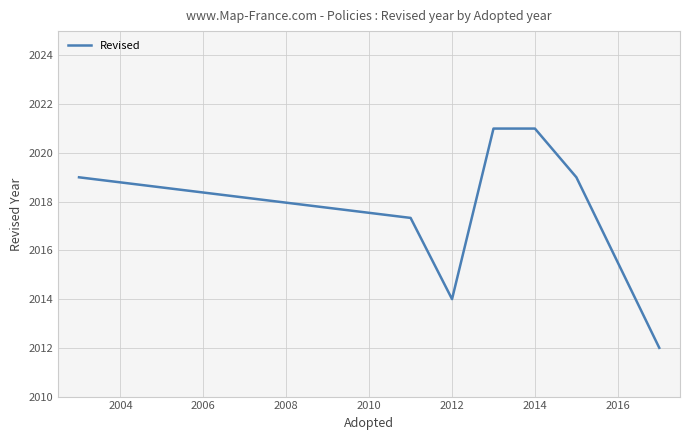

How many interior local valleys (lower than both neighbors) does the data have?

1